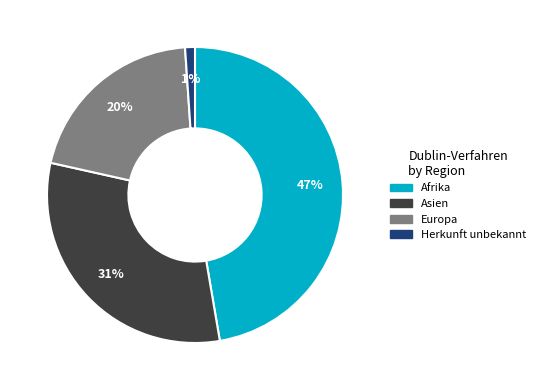

To the nearest percent, what is the difference between the largest and smallest slice percentages?

46%